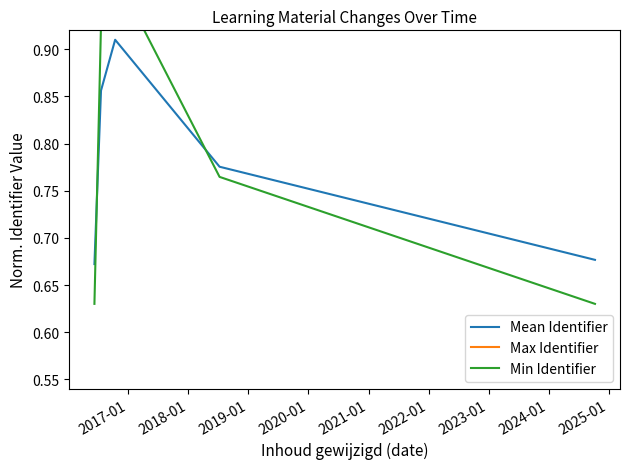

Reading left to right, list all the values displayed in this chart.

Mean Identifier: 0.7	0.9	0.9	0.8	0.7
Max Identifier: 1.0	1.0	1.1	1.0	1.1
Min Identifier: 0.6	0.9	1.0	0.8	0.6